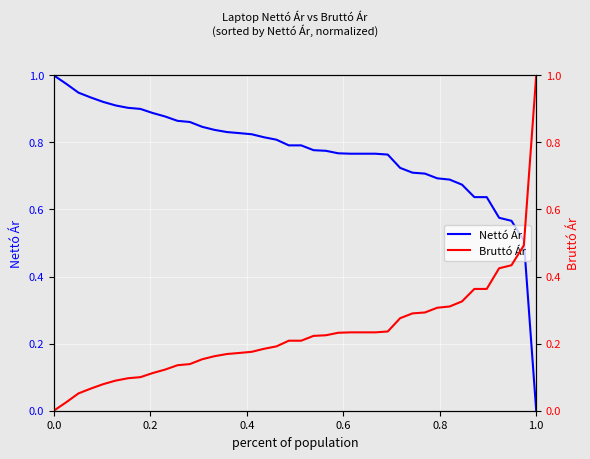

How many times do Bruttó Ár and Nettó Ár cross each other?

1